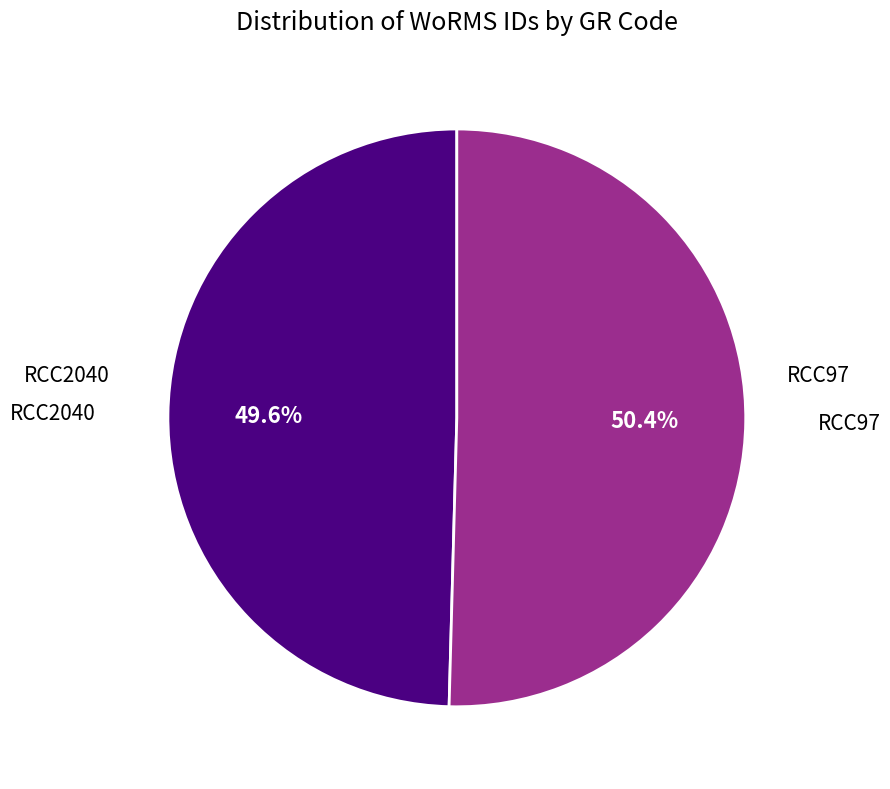

Is there a majority slice in this chart?

Yes